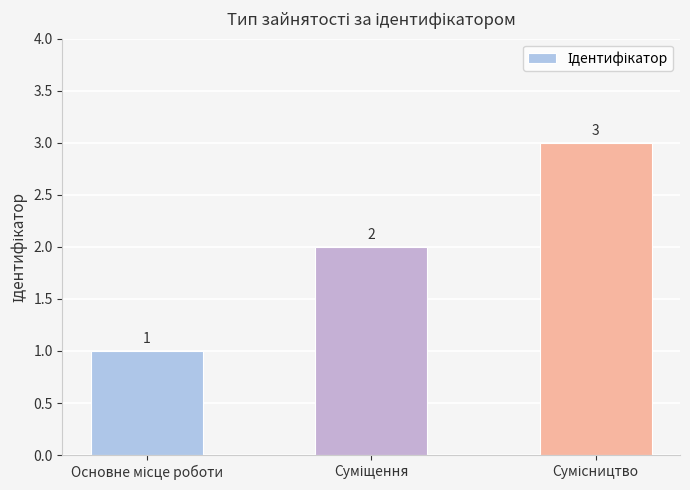

What is the value of the 1st bar from the left?

1